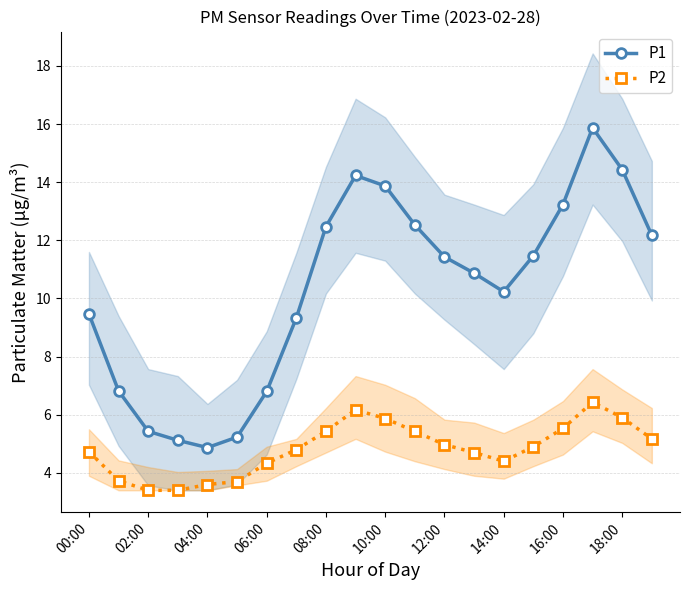

What is the highest value of the P2 series?

6.4